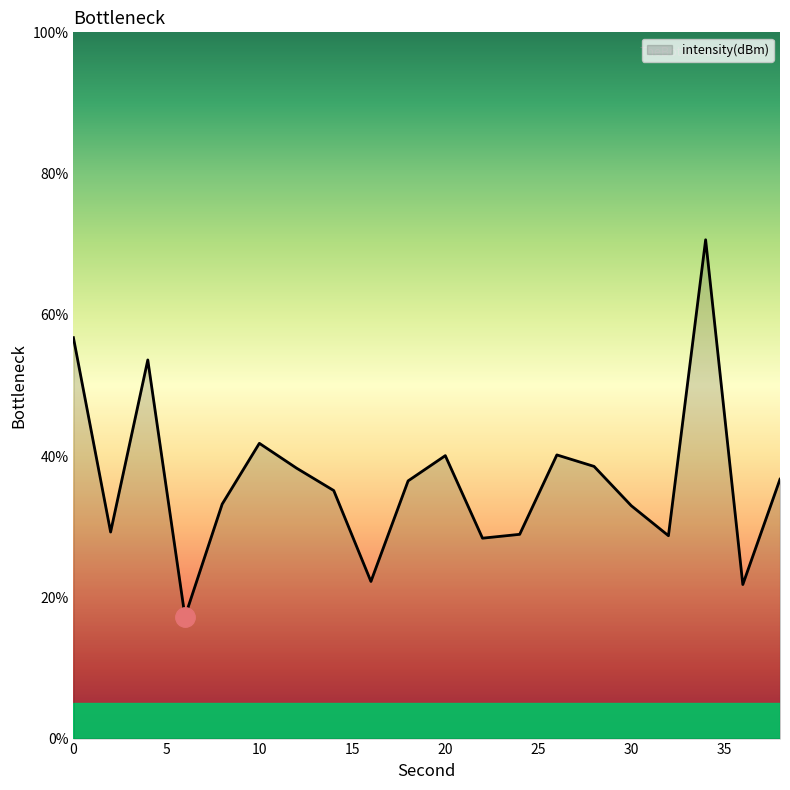

What is the difference between the maximum and minimum values?

53.4